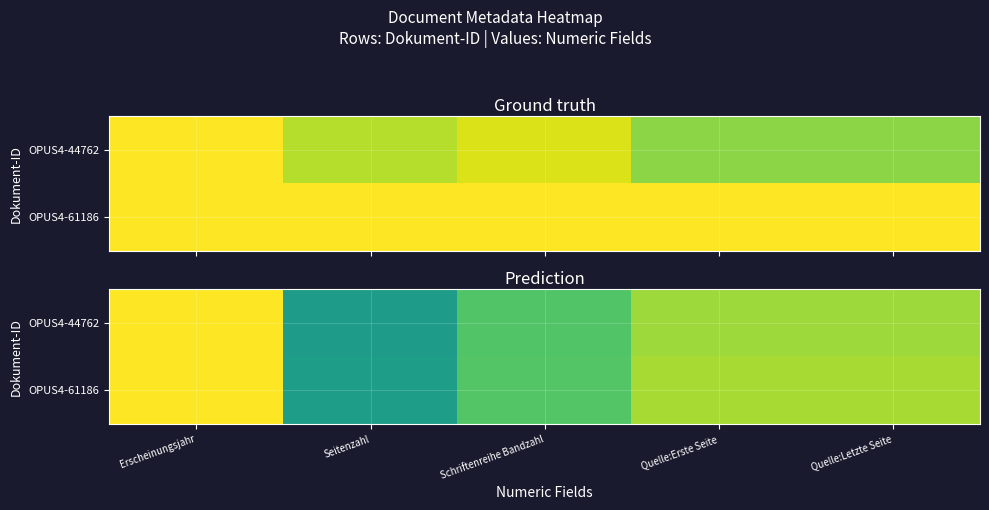

At which category is the sum across all series the highest?

Erscheinungsjahr